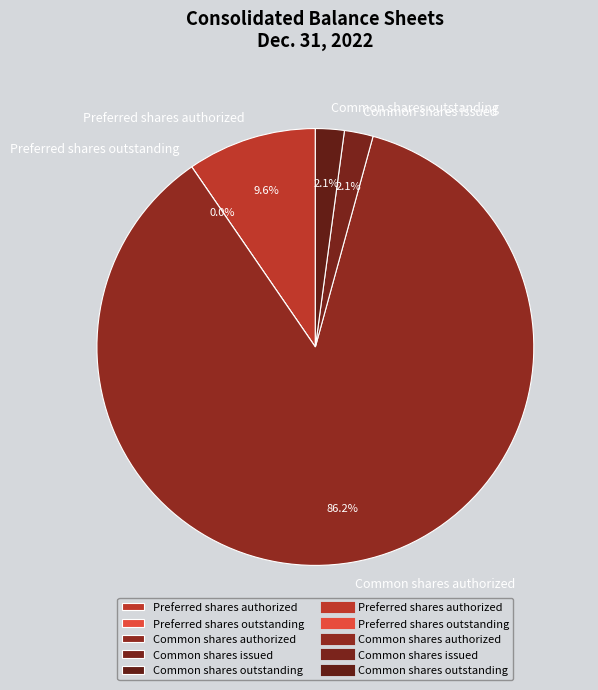

Which category has the smallest portion of the pie?

Preferred shares outstanding